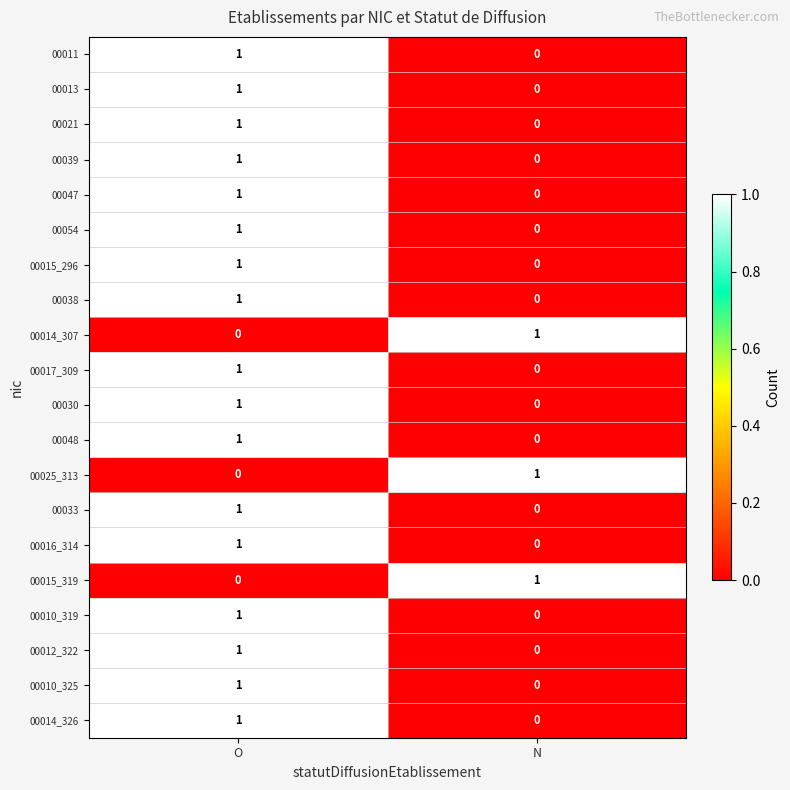

What is the difference between the highest and lowest values at O?

1